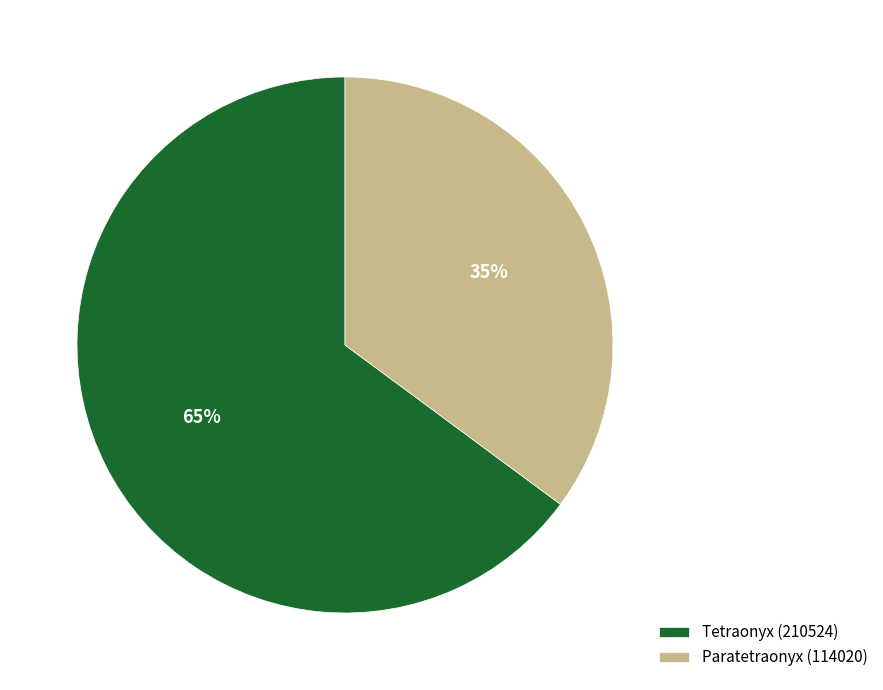

Rank the categories by value from highest to lowest.

Tetraonyx (210524), Paratetraonyx (114020)